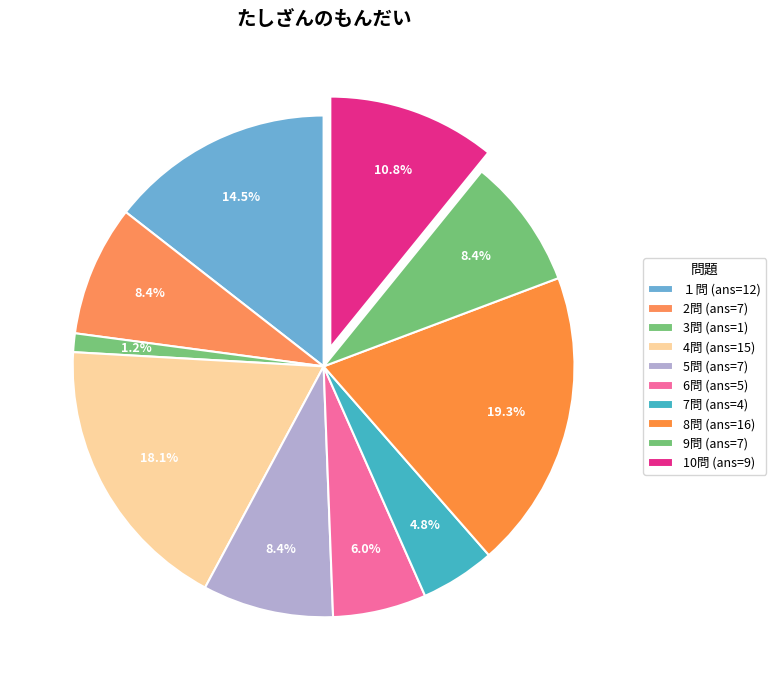

How many segments does this pie chart have?

10